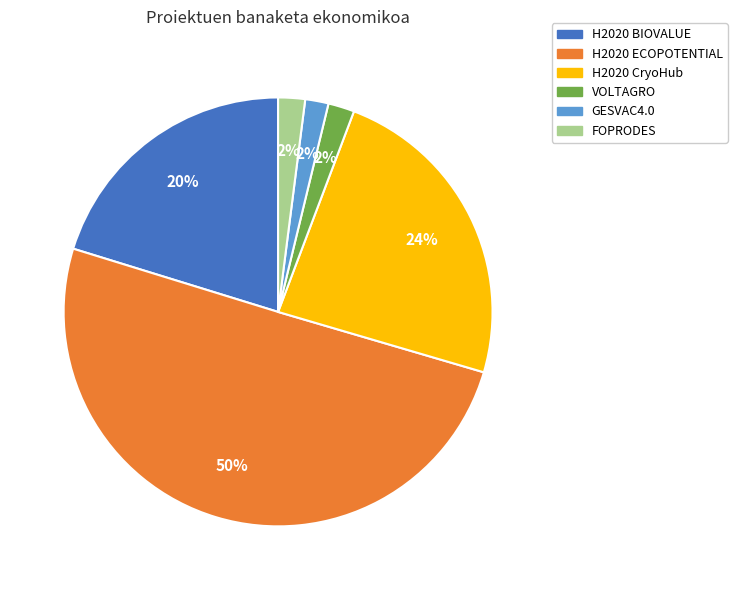

To the nearest percent, what is the combined percentage of H2020 BIOVALUE and VOLTAGRO?

22%